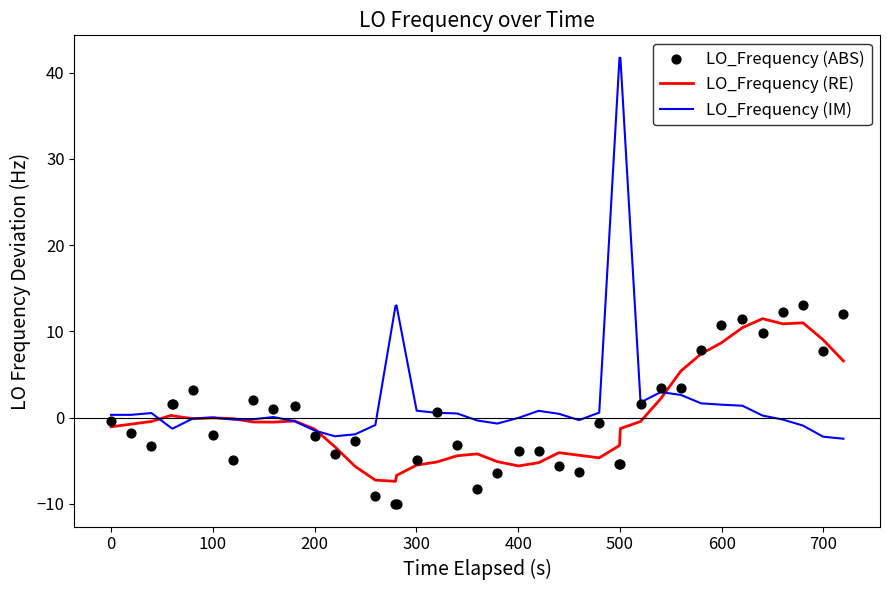

What is the lowest value of the LO_Frequency (RE) series?

-7.4